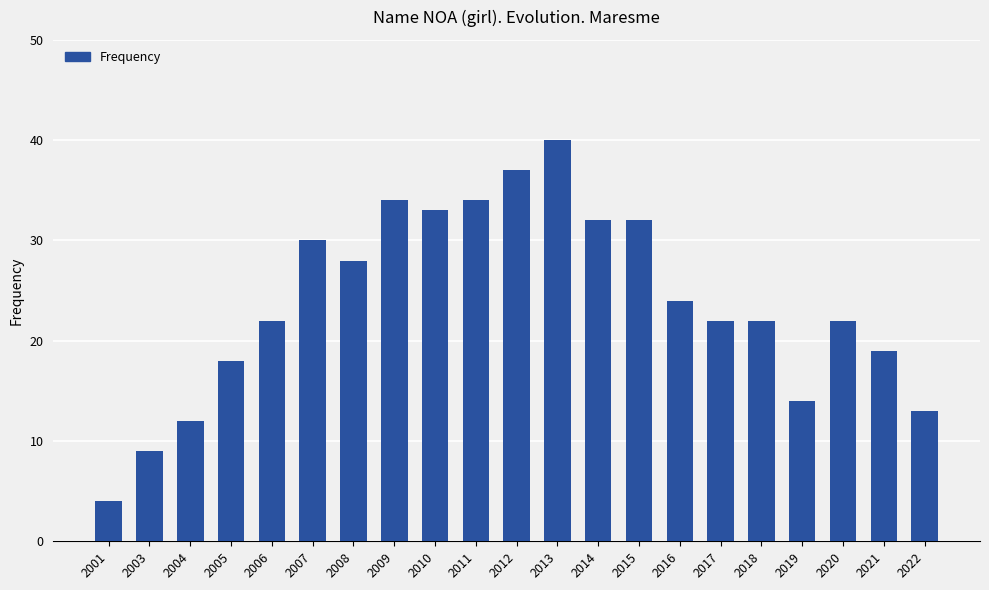

What is the ratio of the value at 2016 to the value at 2006?

1.1